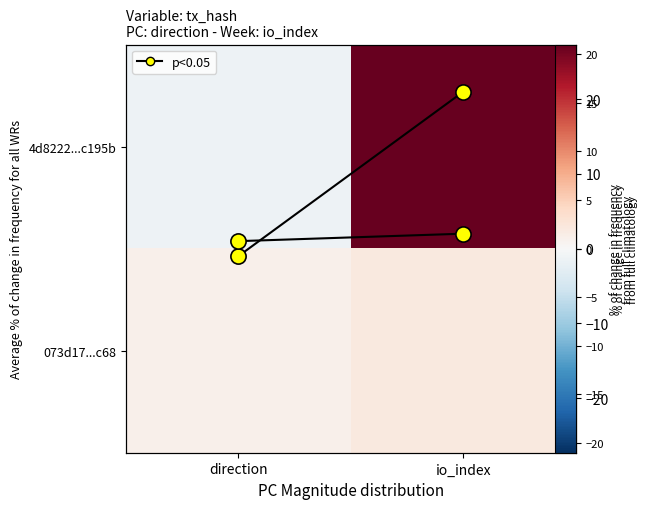

At how many categories does at least one series exceed 0?

2